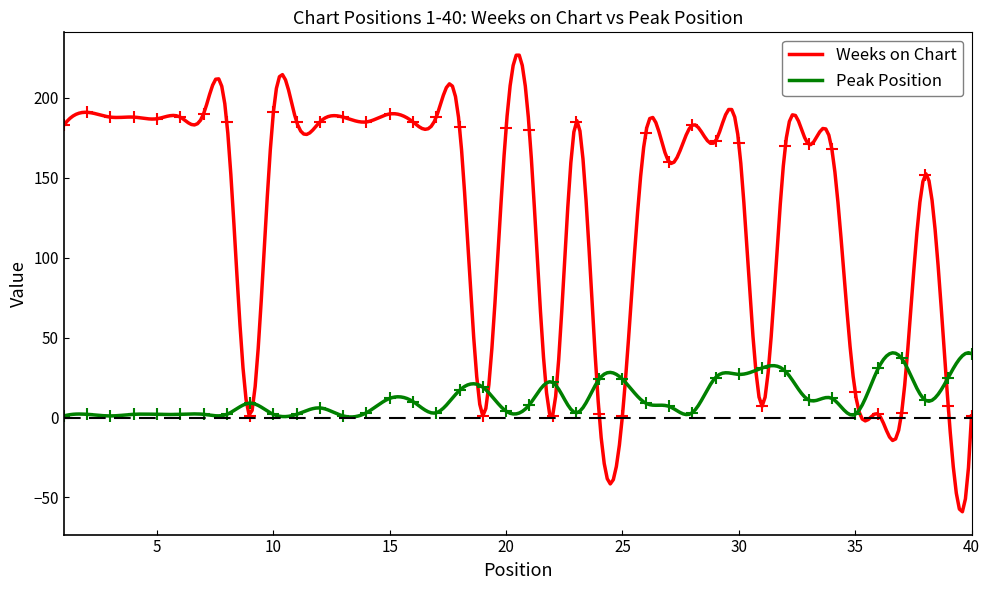

What is the value of the Peak Position point at the 4th from the left?

2